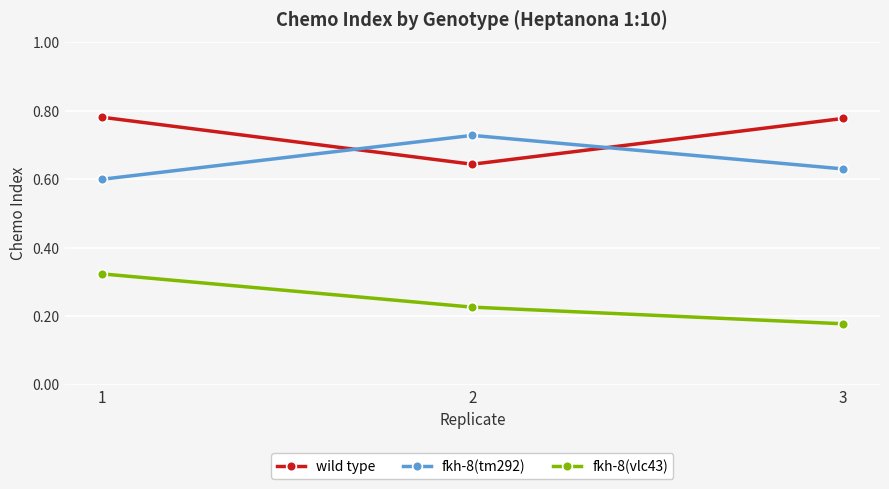

Is it true that wild type equals 0.9 at 2?

False